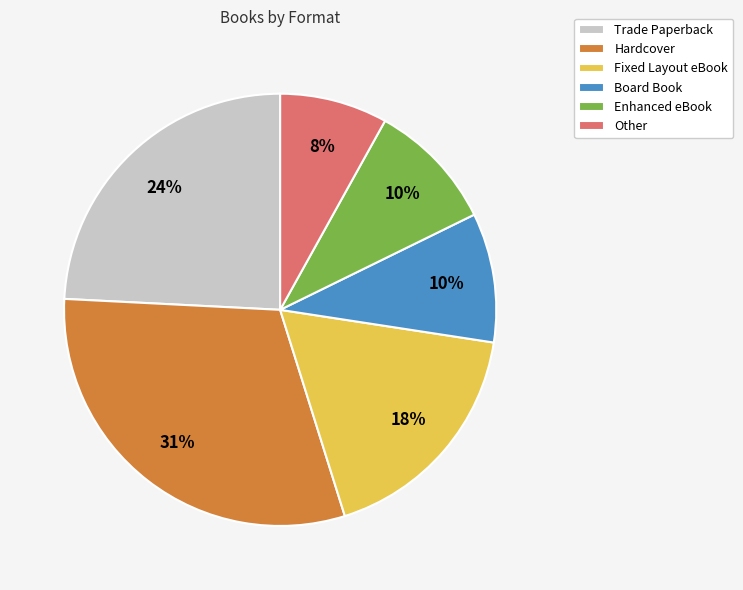

Which category has the smallest portion of the pie?

Other